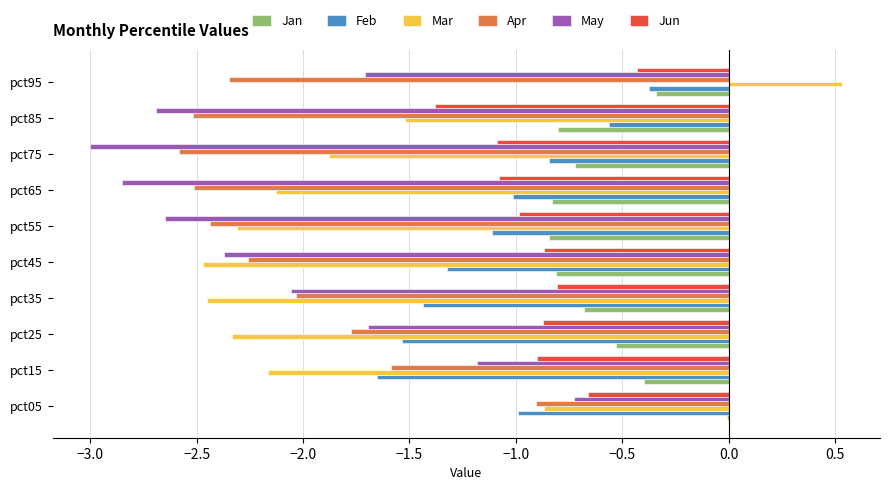

What is the total value across all series at pct45?

-10.1